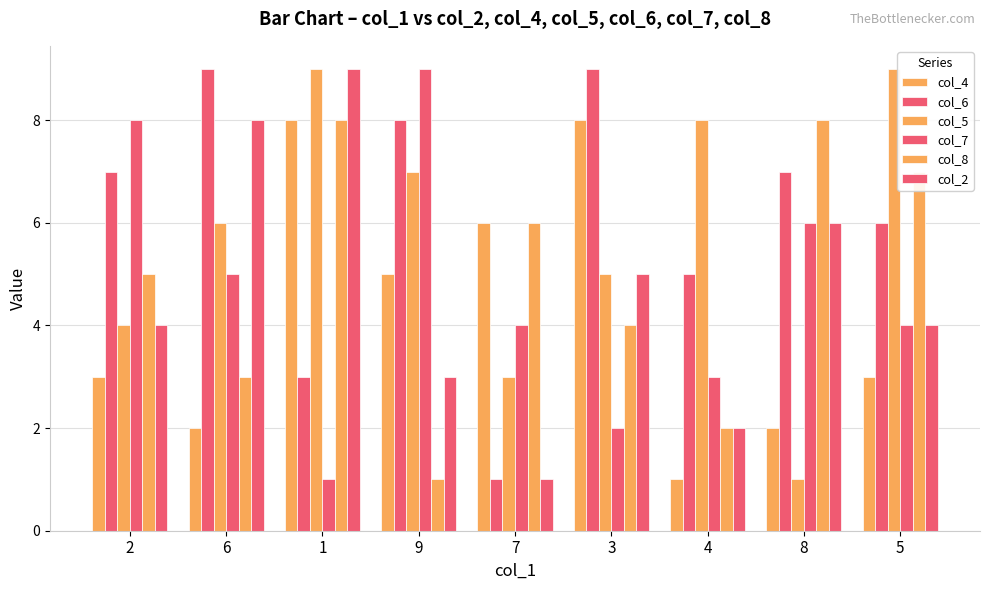

Rank the series at 3 from highest to lowest value.

col_6, col_4, col_5, col_2, col_8, col_7